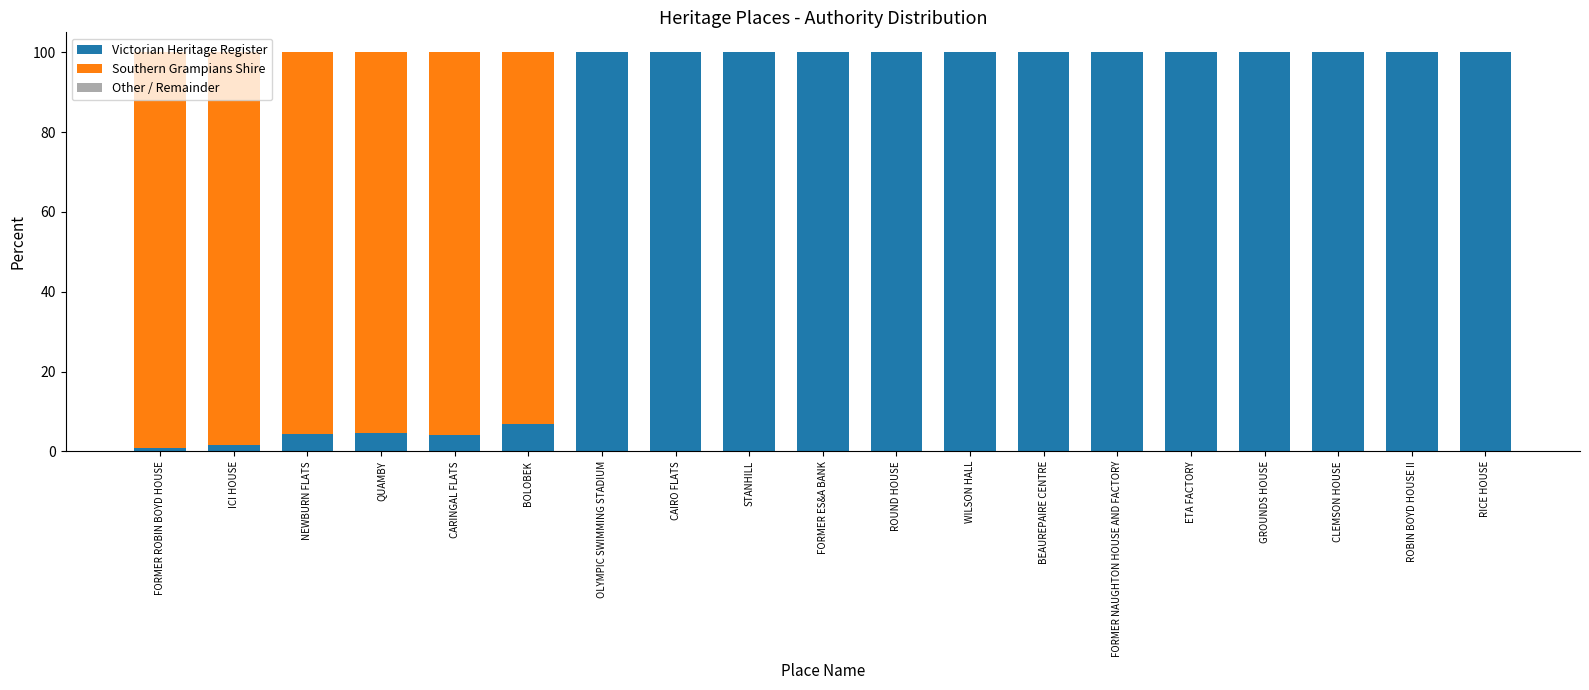

What is the highest value of the Victorian Heritage Register series?

100.0